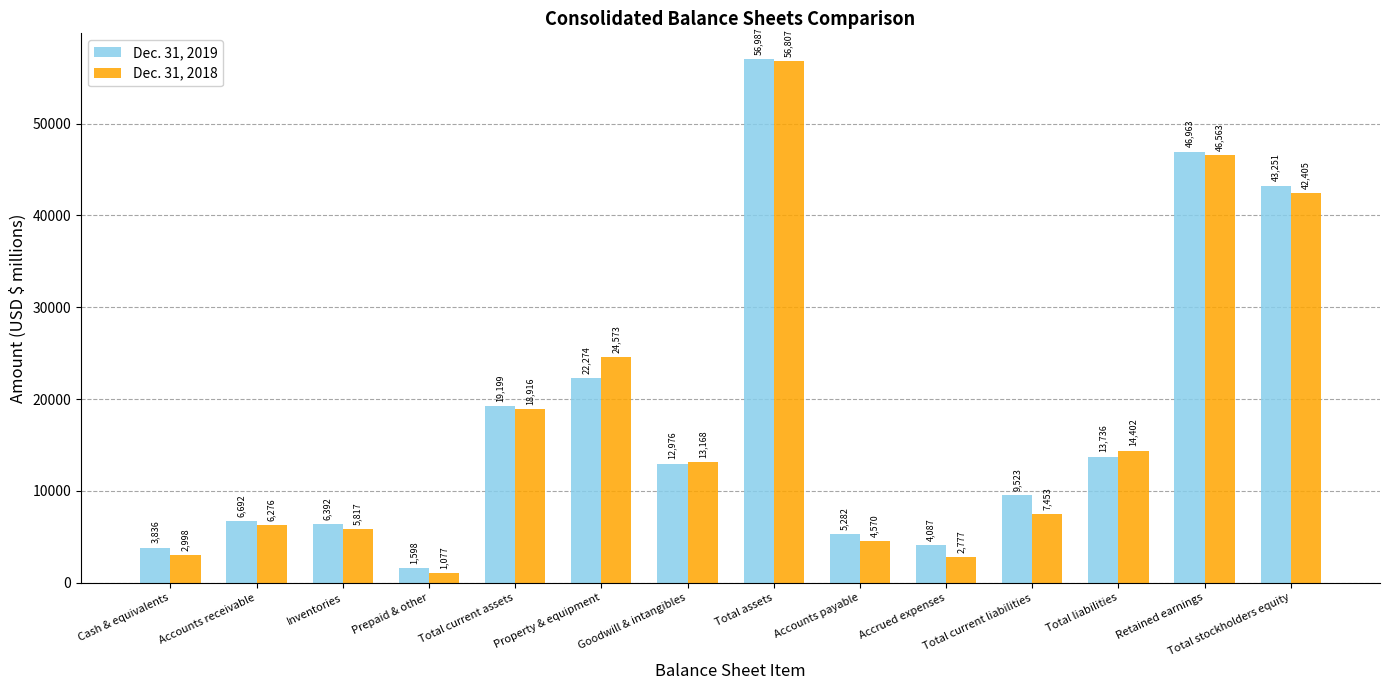

Where does the Dec. 31, 2018 series first go above 13168?

Total current assets